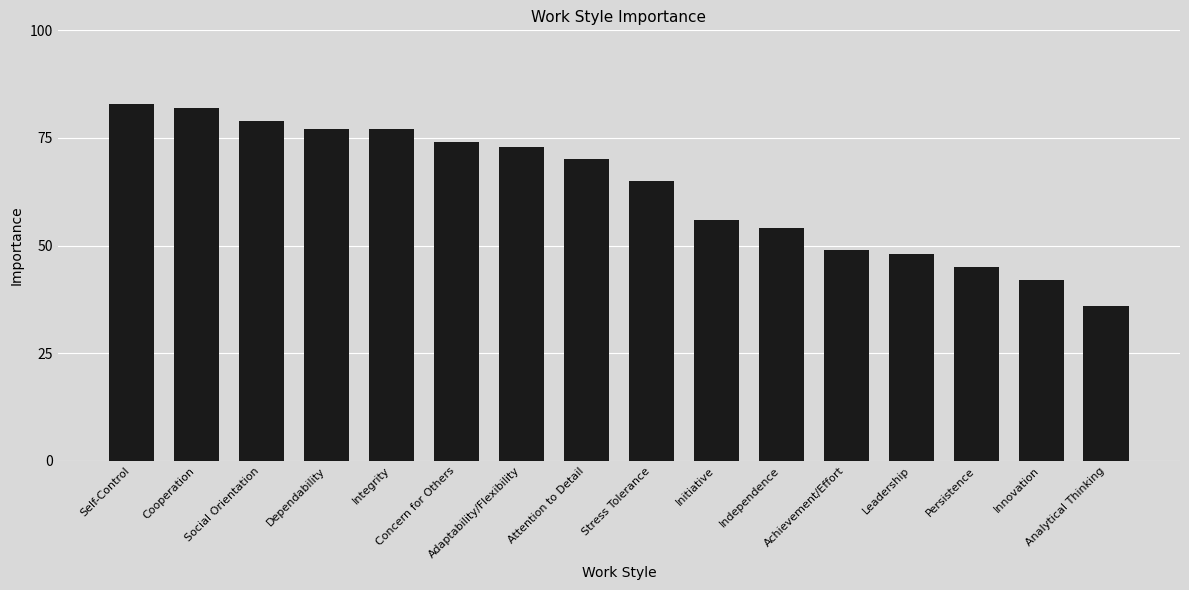

At which label is the value closest to 59?

Initiative